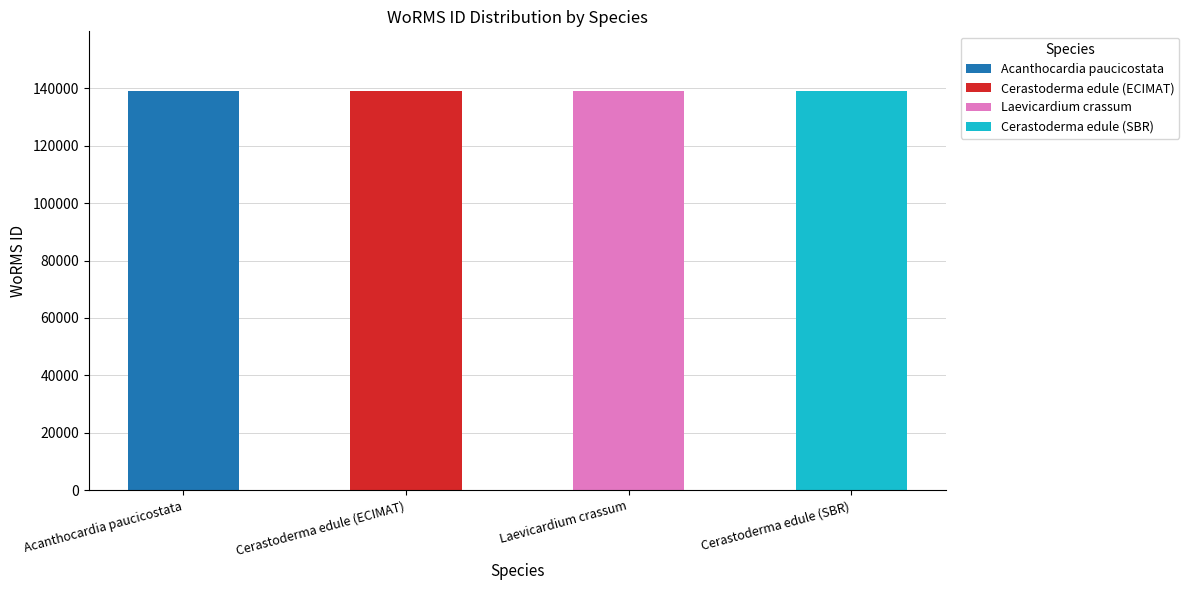

Is it true that the value at Laevicardium crassum is 224273?

False